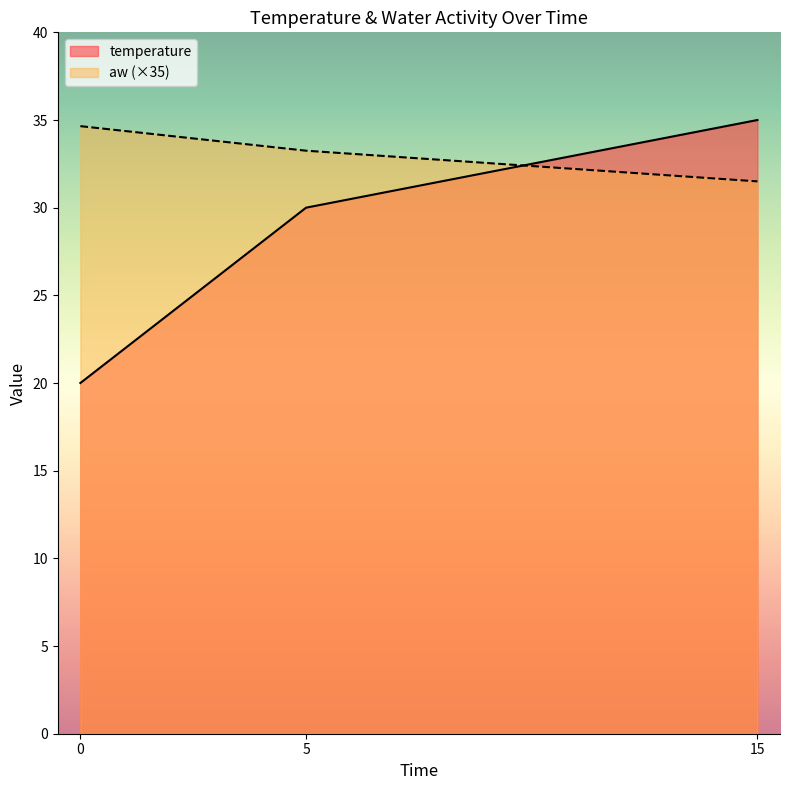

Reading left to right, what are all the values shown in this chart?

temperature: 0=20.0	5=30.0	15=35.0
aw: 0=34.6	5=33.2	15=31.5